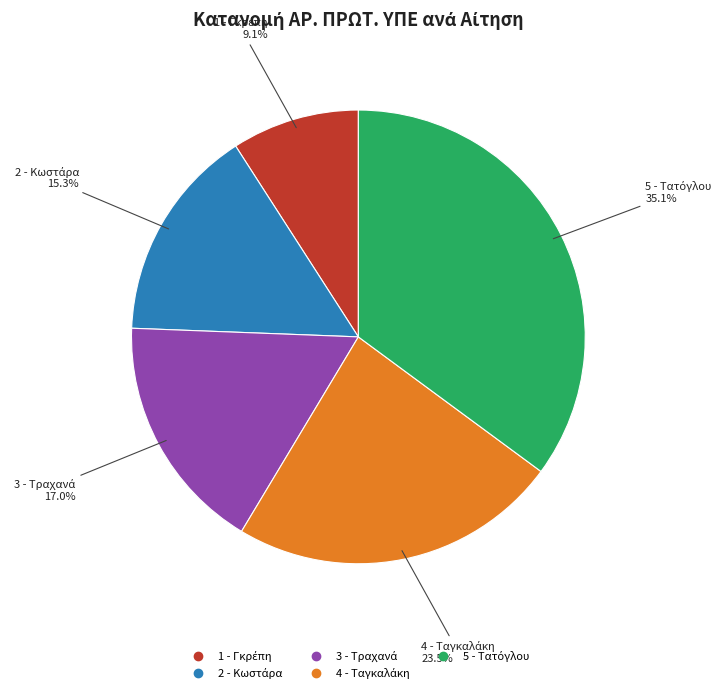

Is there a majority slice in this chart?

No